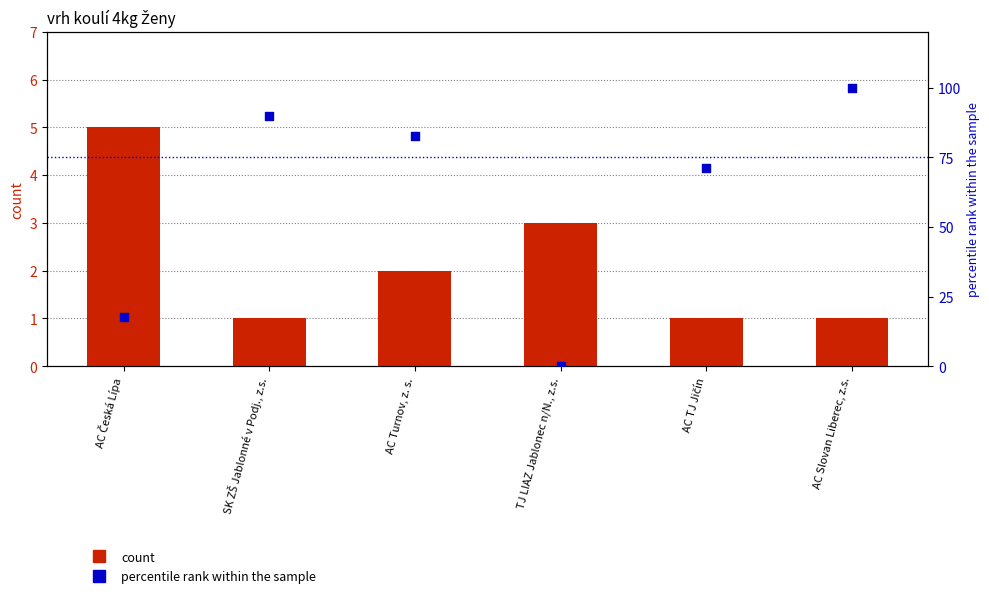

At how many categories does at least one series exceed 11?

5